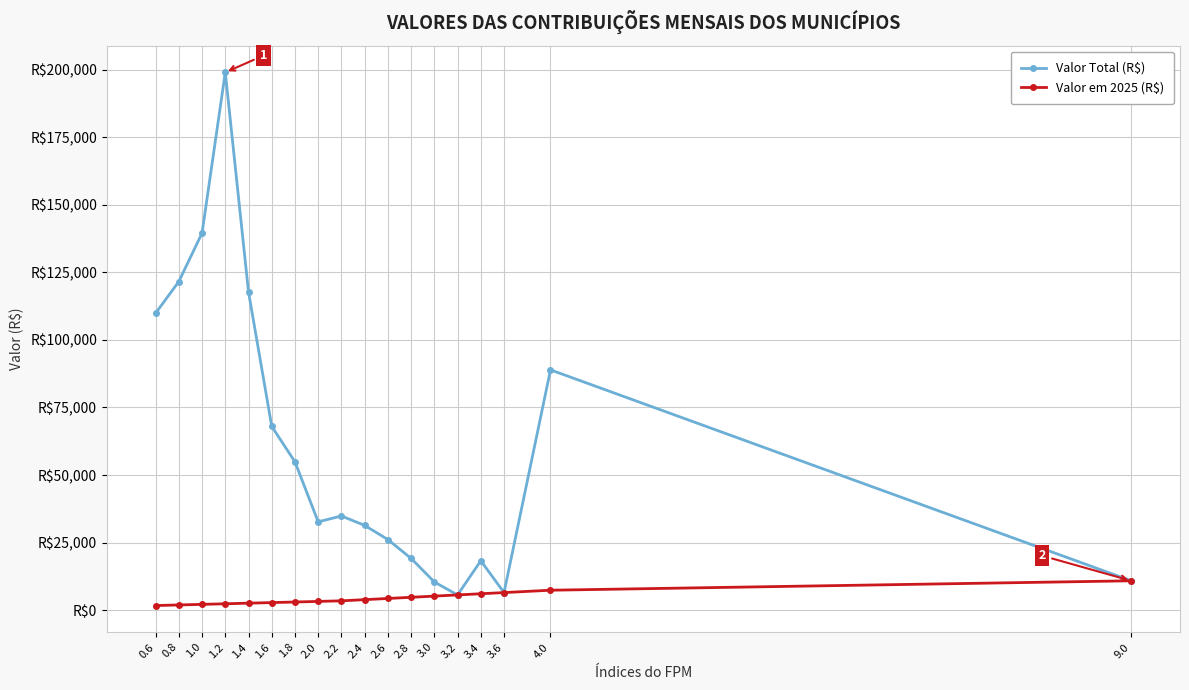

Which category has the lowest value in the Valor em 2025 (R$) series?

0.6